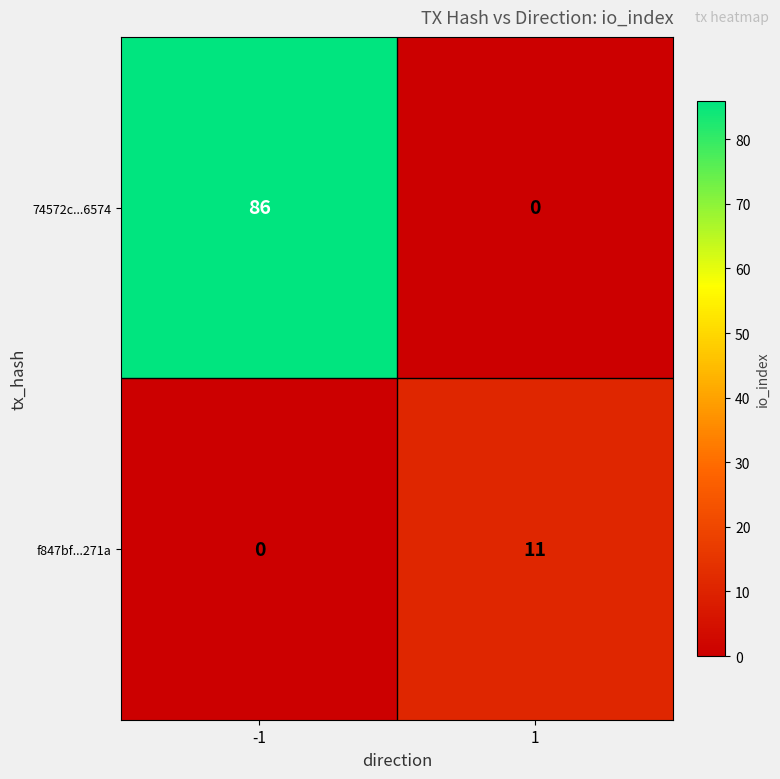

What is the difference between the 74572c...6574 values at 1 and -1?

86